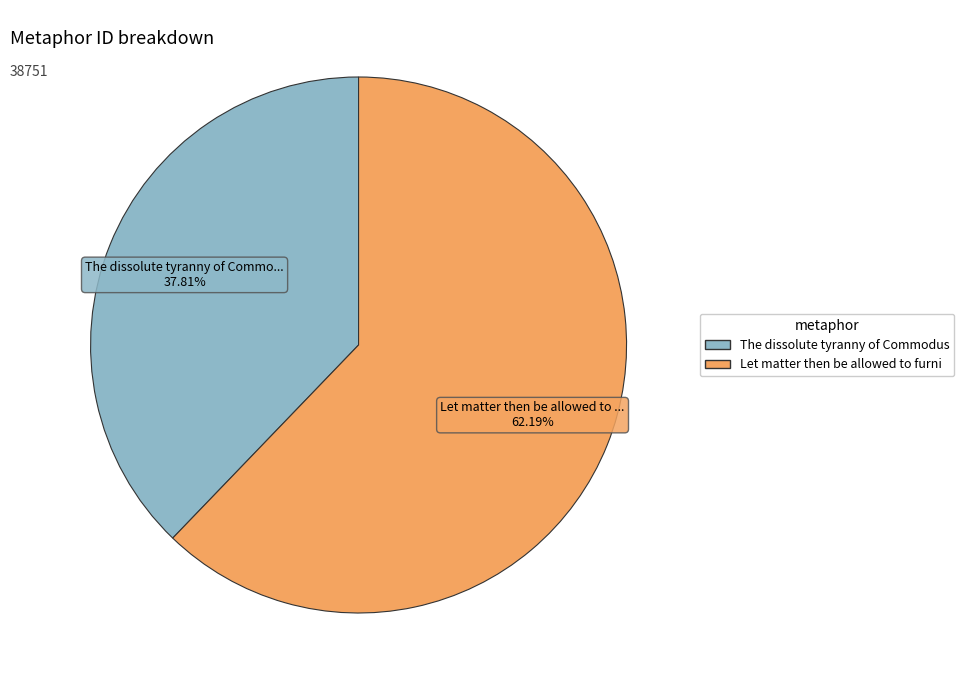

Is there any slice that represents more than half of the pie?

Yes